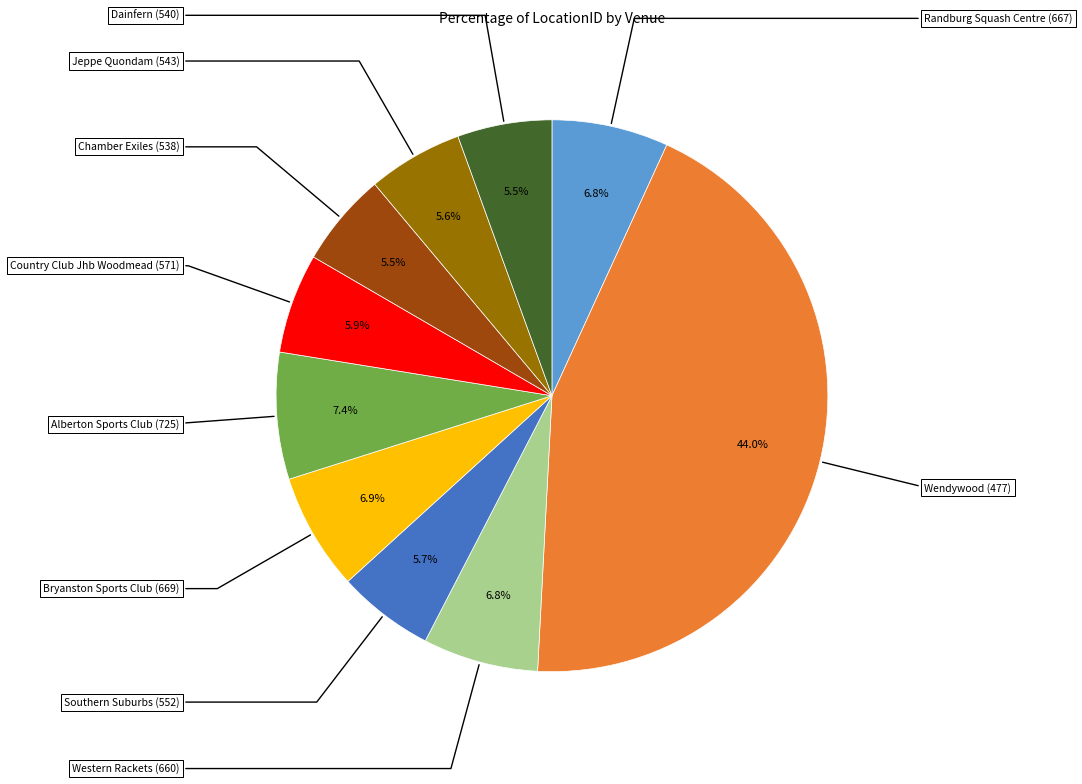

Does any single category account for the majority?

No